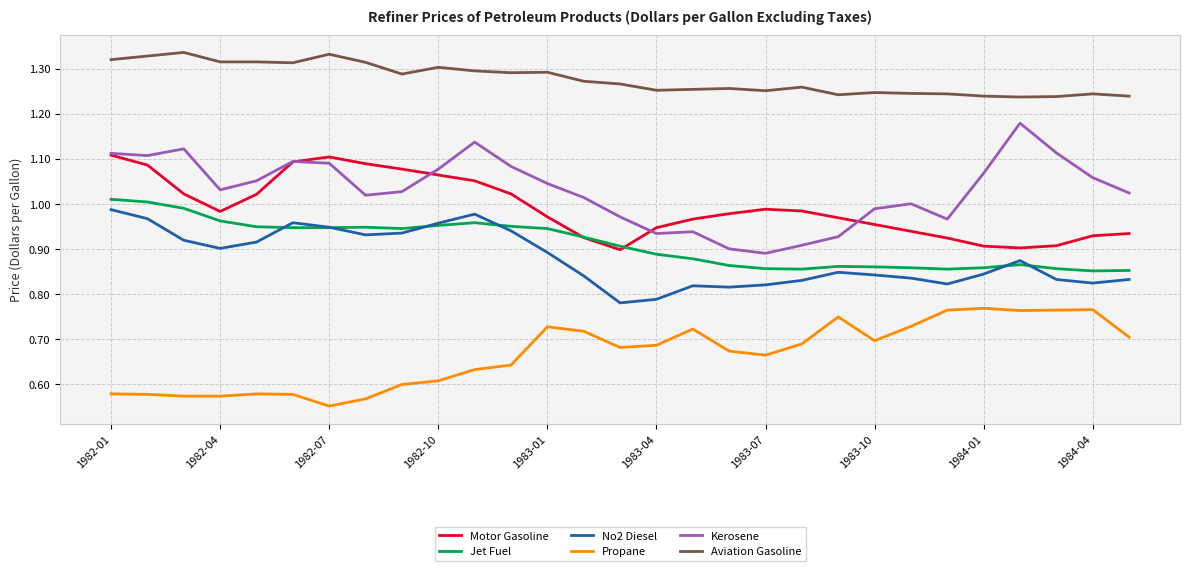

Which series has the widest spread of values?

Kerosene